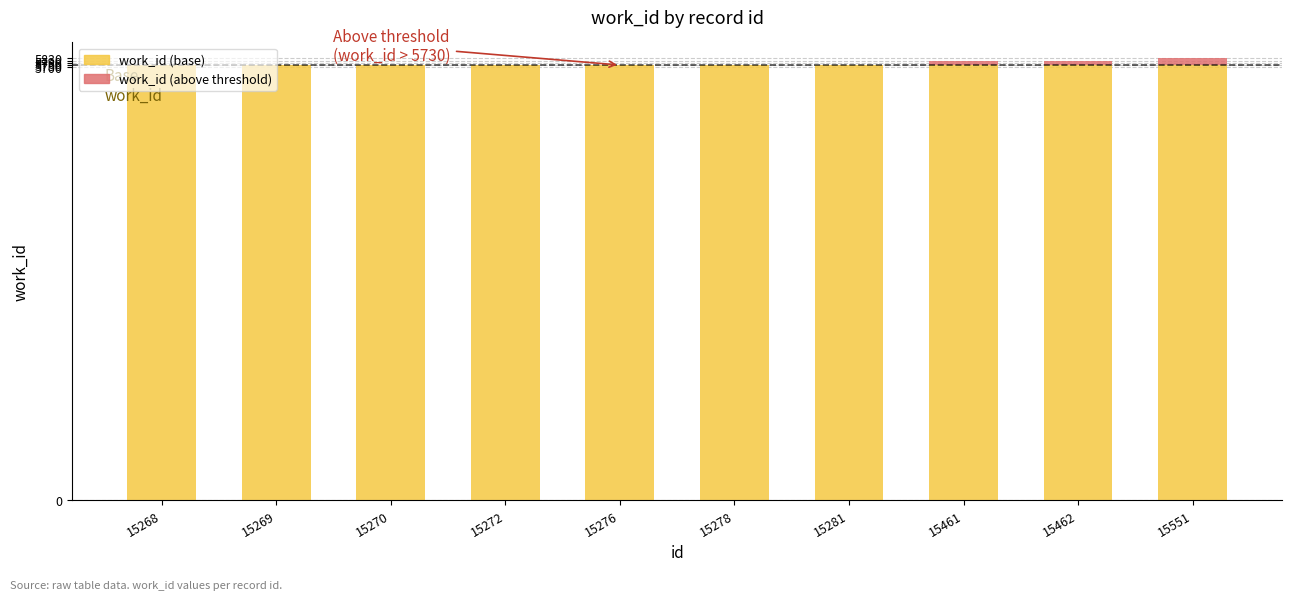

The work_id (base) series shows 1274 at 15278. True or false?

False